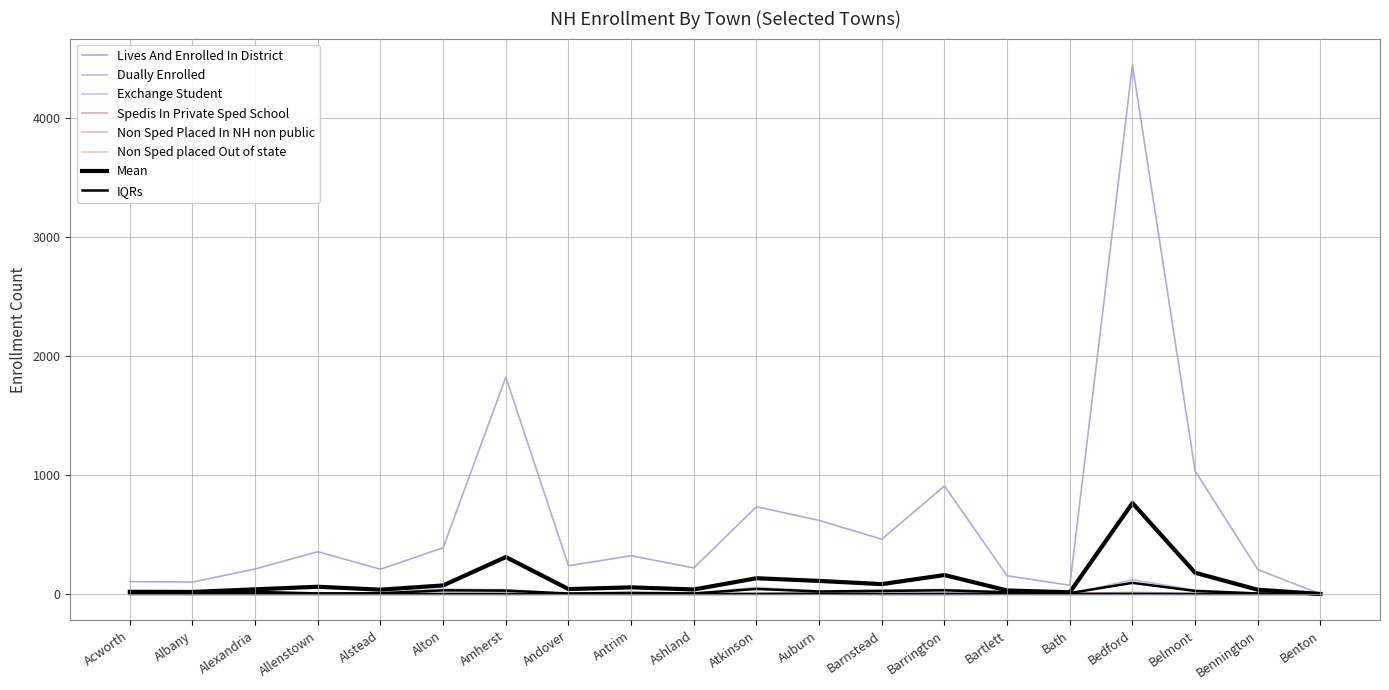

Does the chart display data point markers on the line(s)?

No